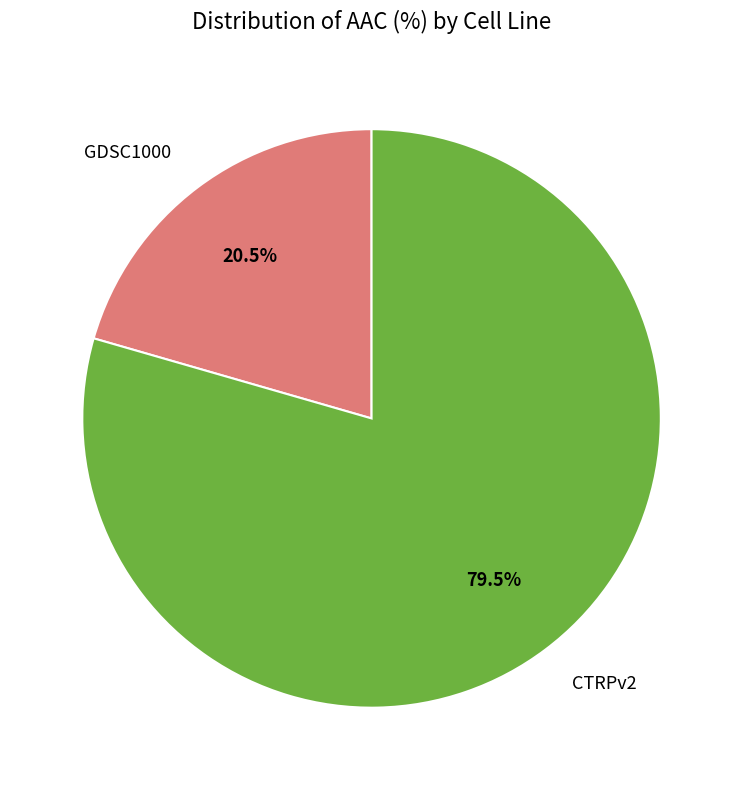

Is there a majority slice in this chart?

Yes